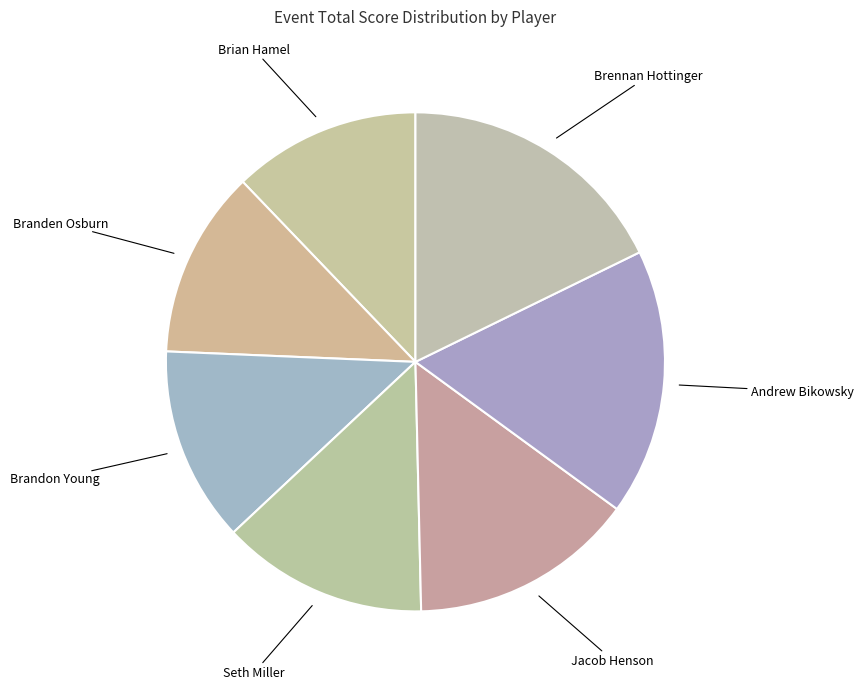

How many segments does this pie chart have?

7